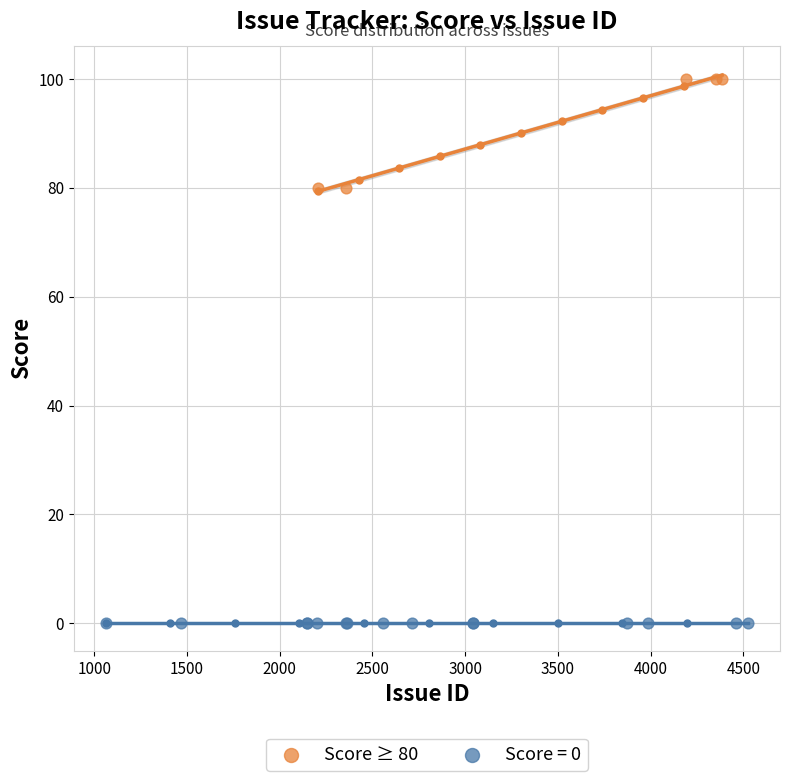

Which series reaches the maximum Y coordinate?

Score ≥ 80